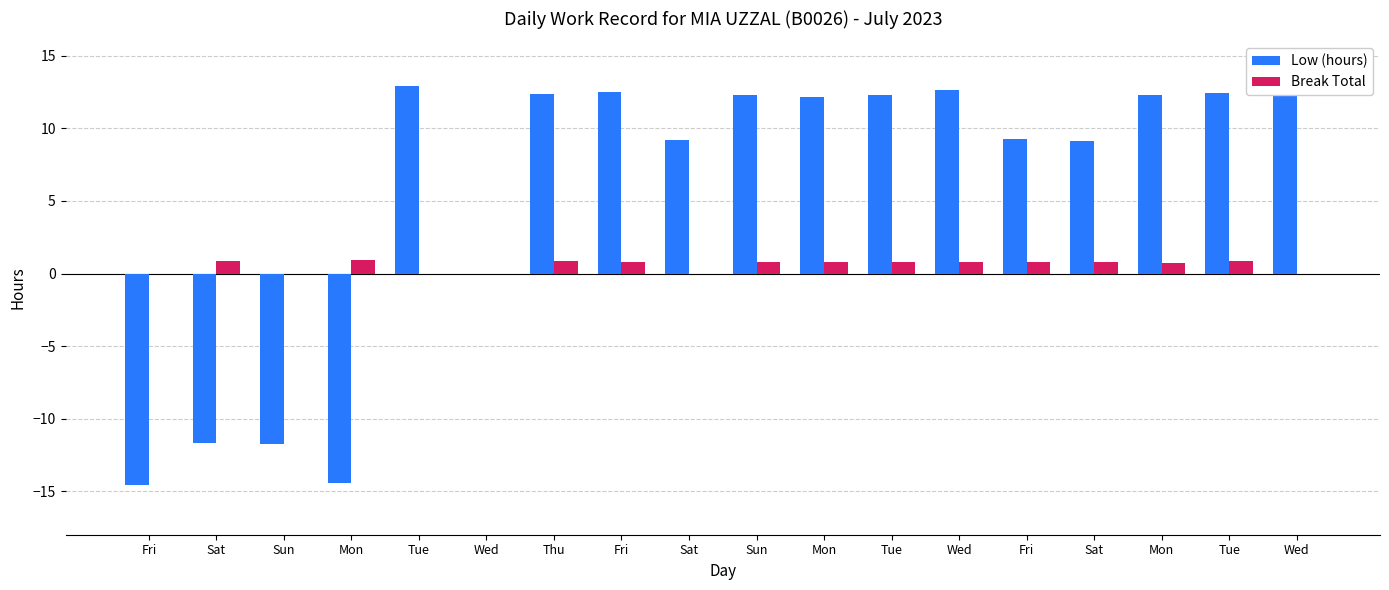

The value of Break Total at Mon is 0.4. True or false?

False